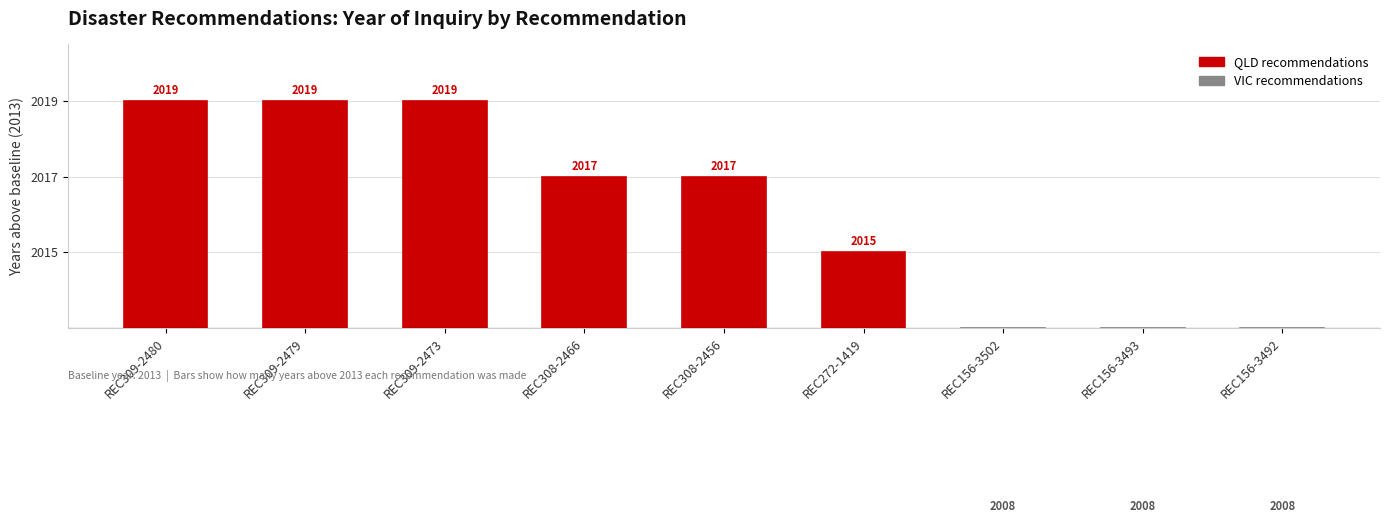

Reading right to left, list all the values displayed in this chart.

-5	-5	-5	2	4	4	6	6	6